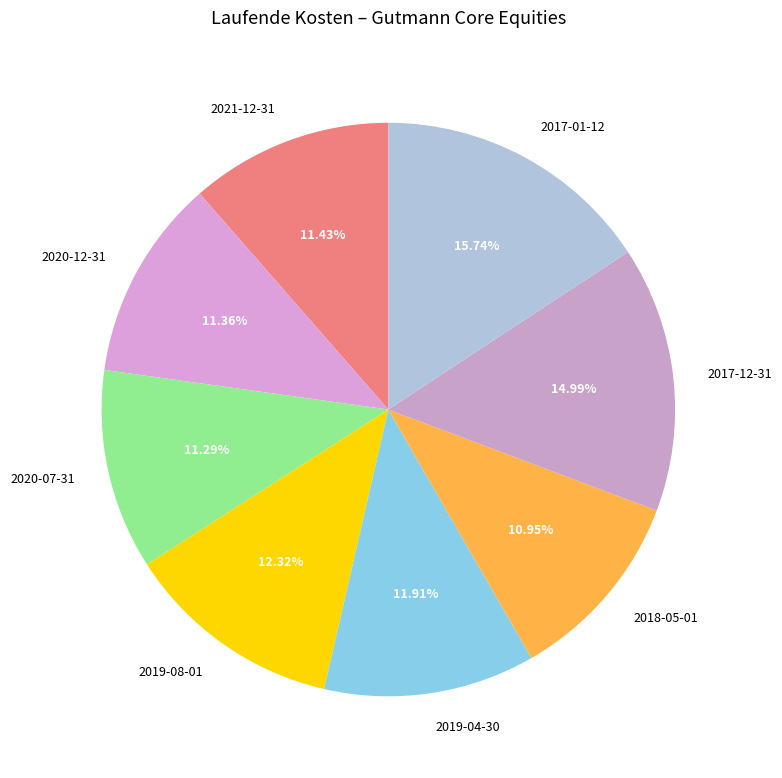

Is 2017-01-12 the majority of the pie?

No